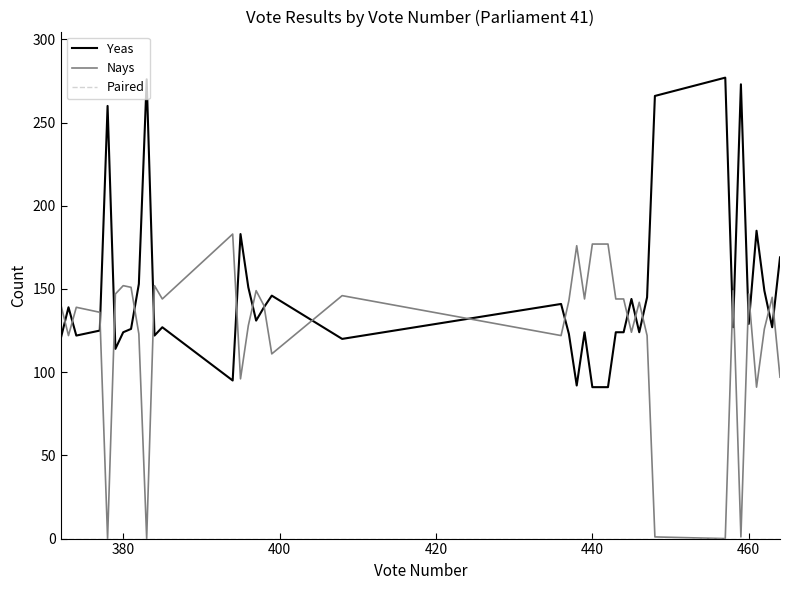

What is the greatest value displayed?

277